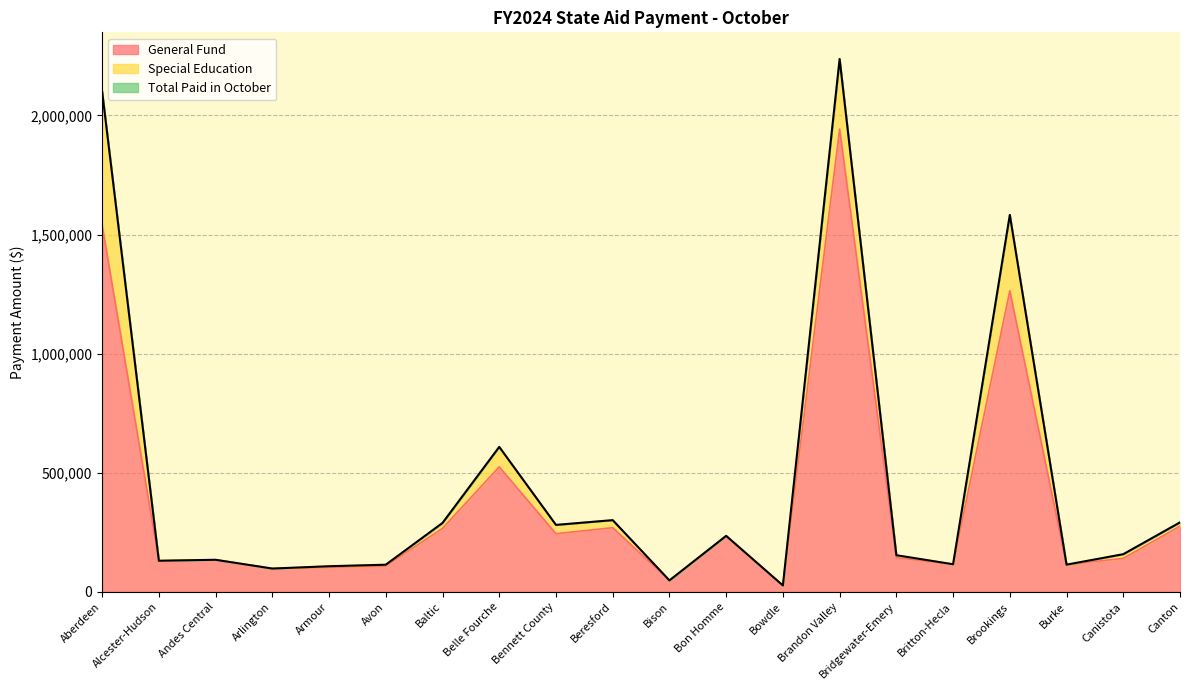

The General Fund series shows 276043 at Canton. True or false?

True